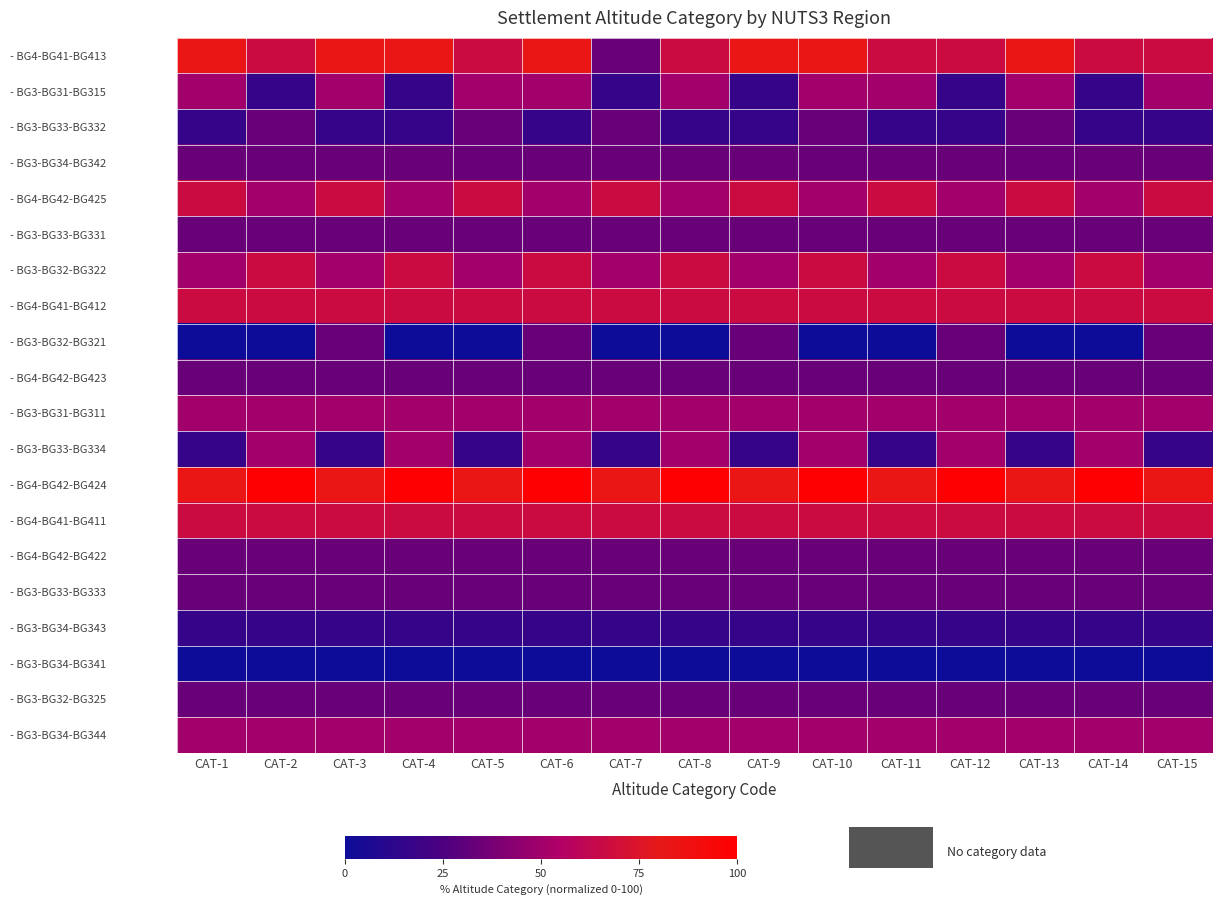

How many distinct data groups are displayed?

20